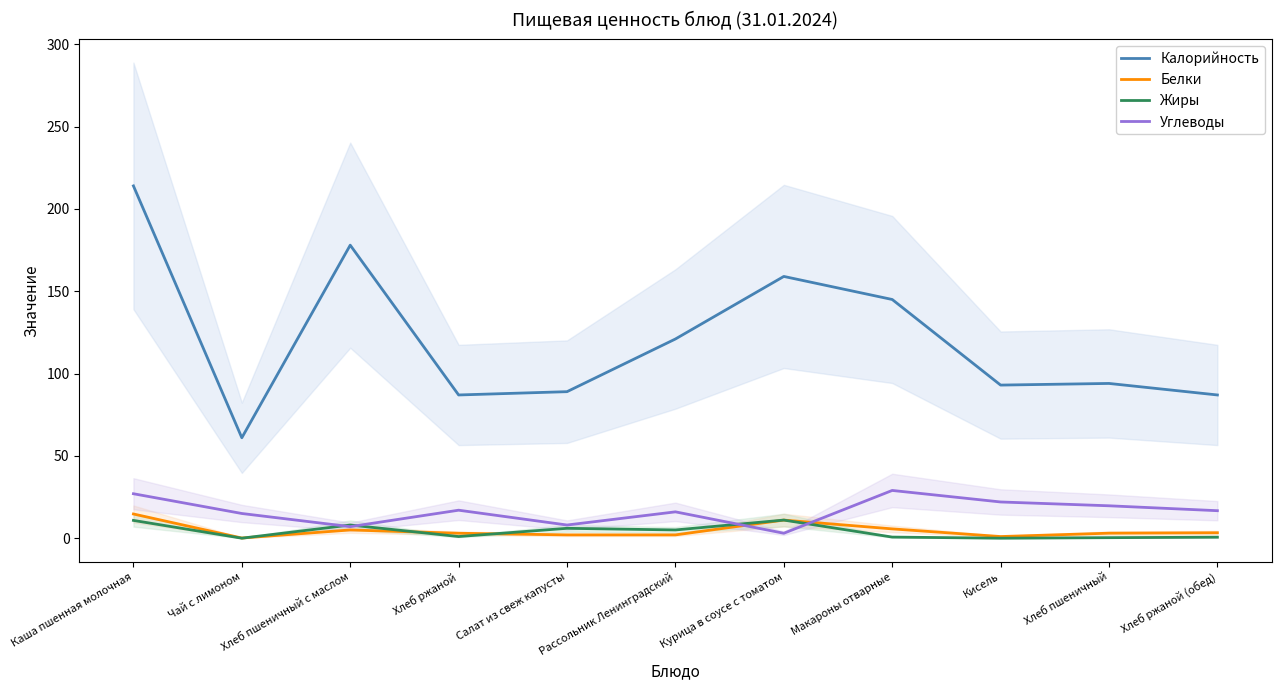

What is the highest value of the Углеводы series?

29.0